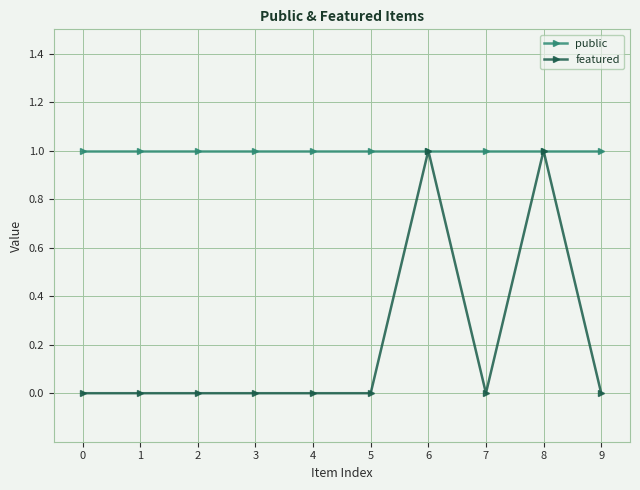

List the series in order of their overall mean, lowest first.

featured, public